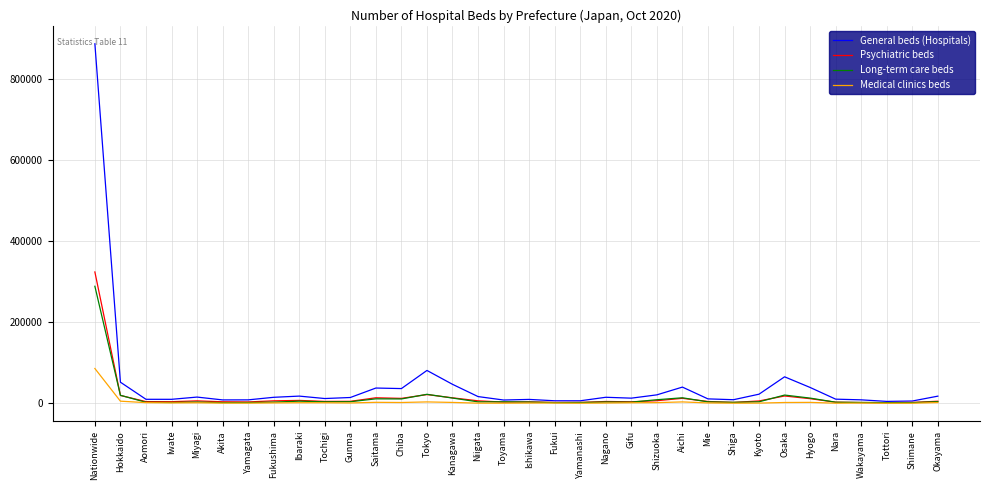

Which series has the widest spread of values?

General beds (Hospitals)